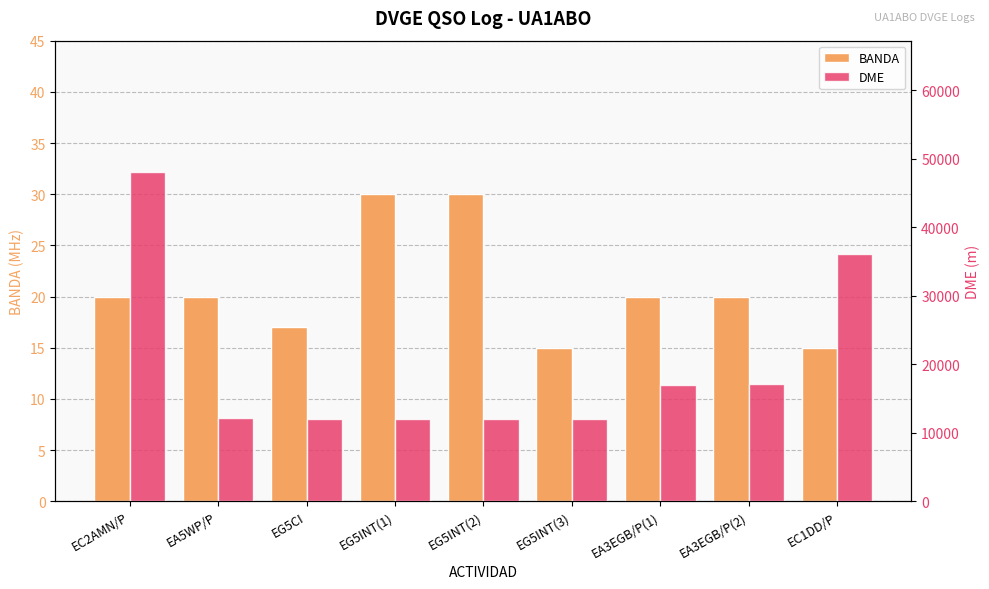

The BANDA series shows 30 at EG5INT(2). True or false?

True